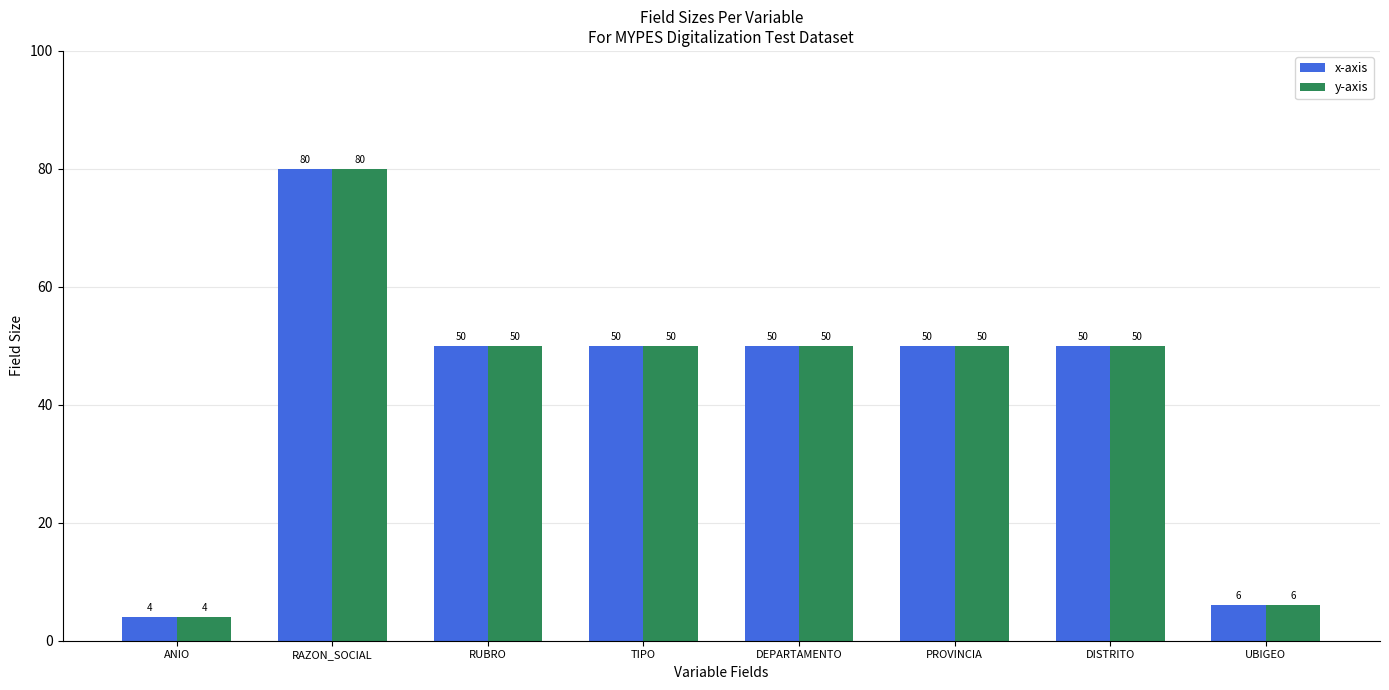

The x-axis series shows 3 at UBIGEO. True or false?

False